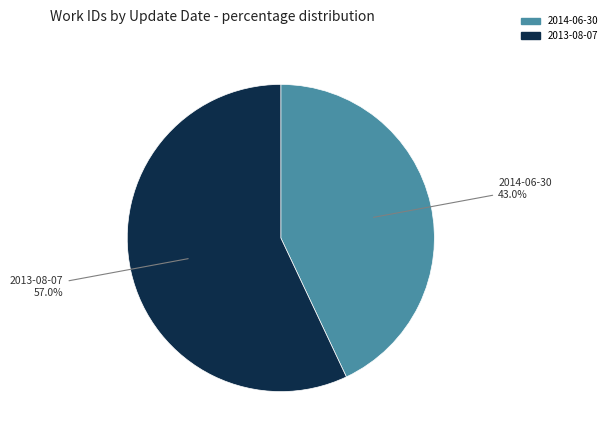

Which category has the biggest portion of the pie?

2013-08-07